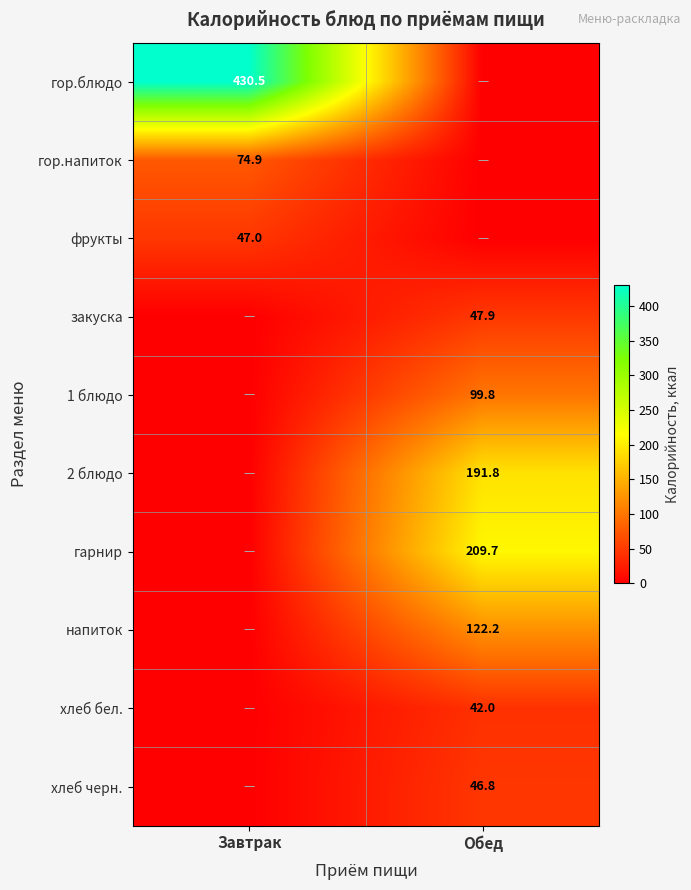

Is the value of фрукты at Завтрак greater than the value of хлеб черн. at Обед?

Yes